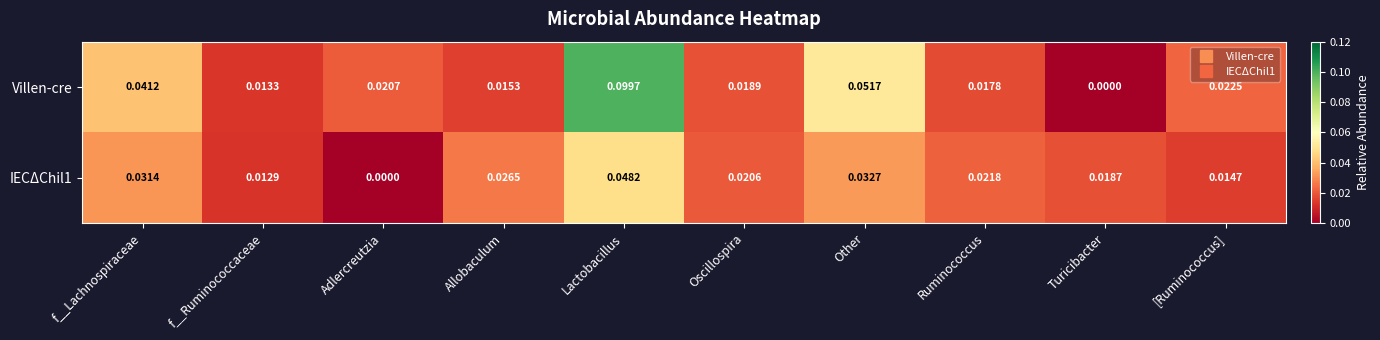

Which series has the largest range (max minus min)?

Villen-cre